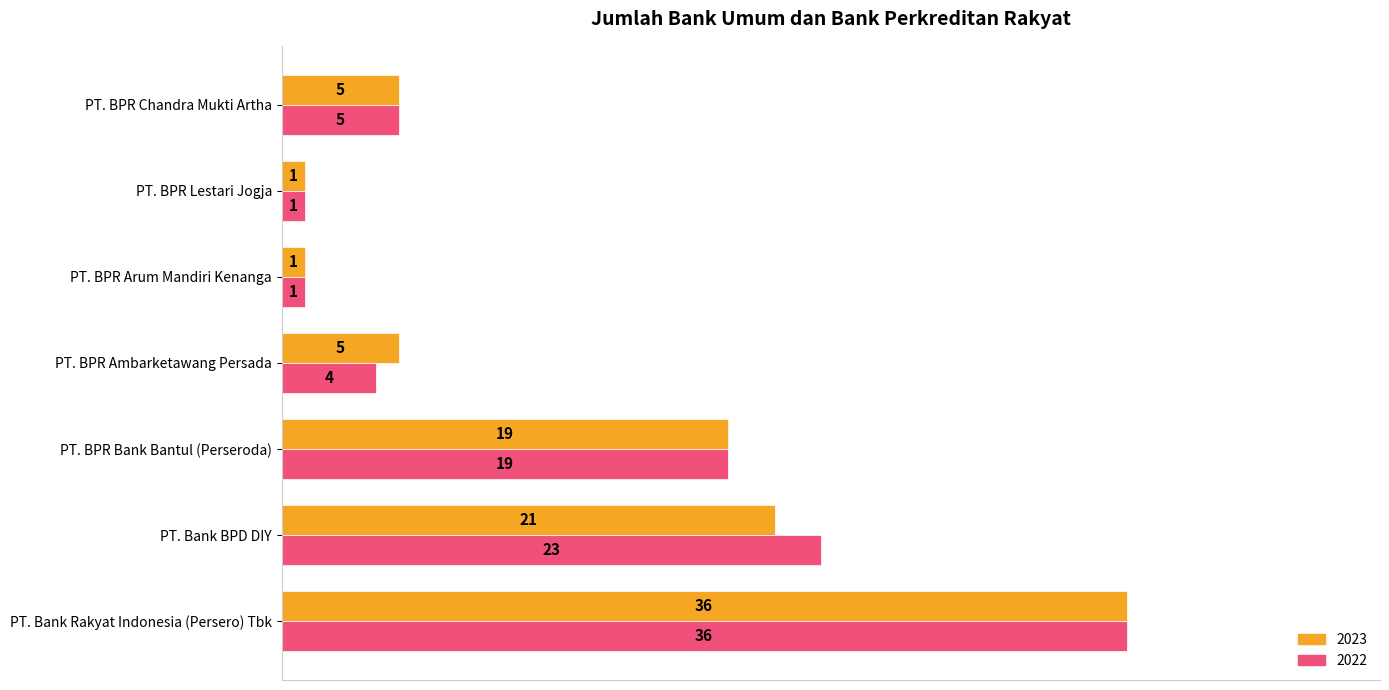

What is the average value of the 2022 series?

13